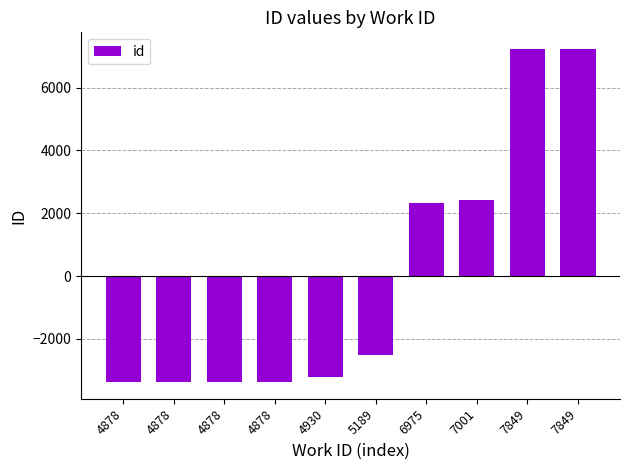

Count the number of data series in this chart.

1